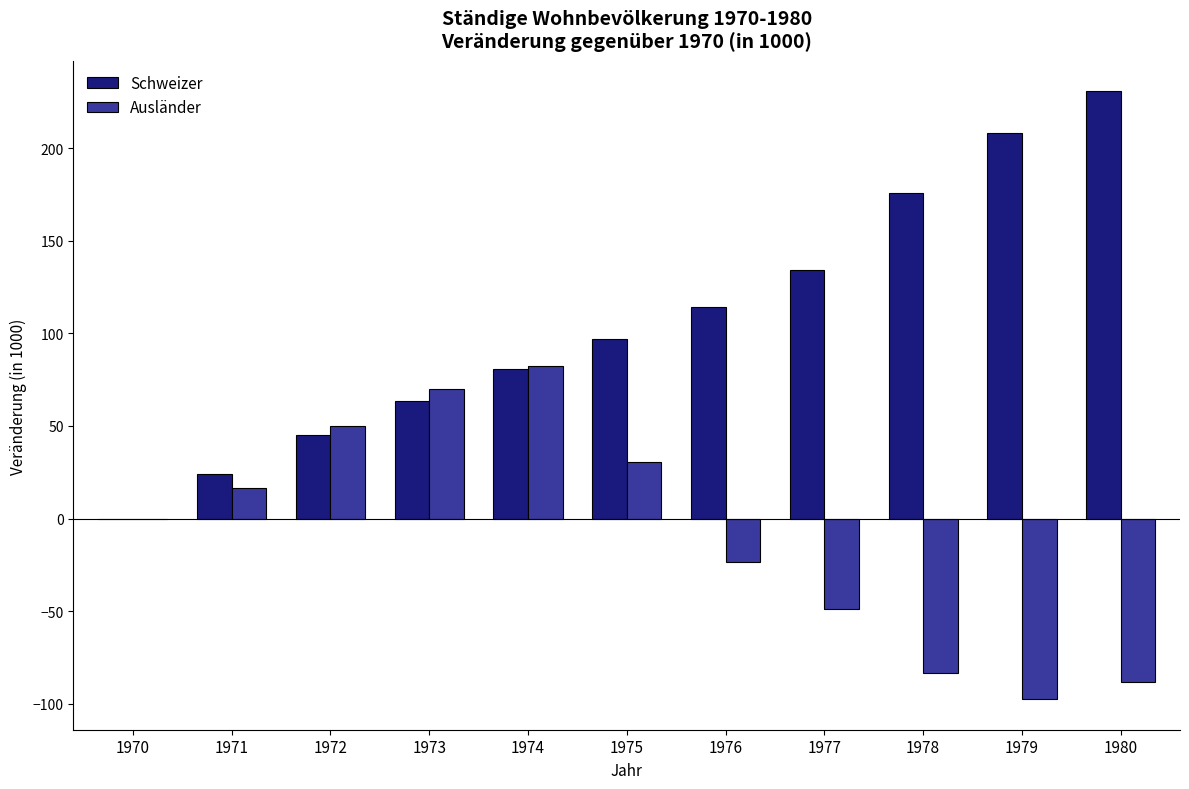

Read the Ausländer value at 1979.

-97.5